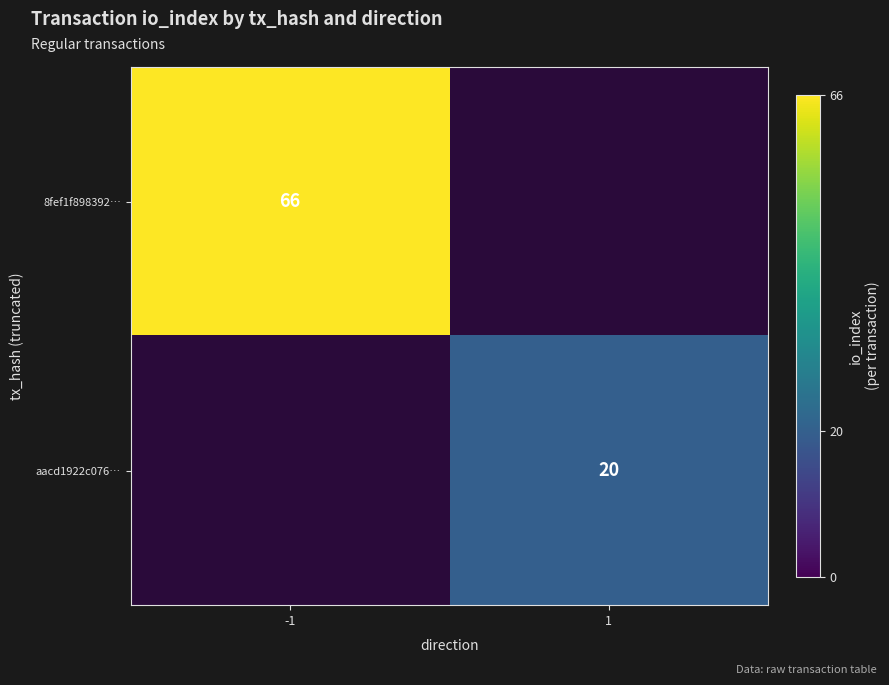

Is it true that 8fef1f898392… equals 23 at -1?

False